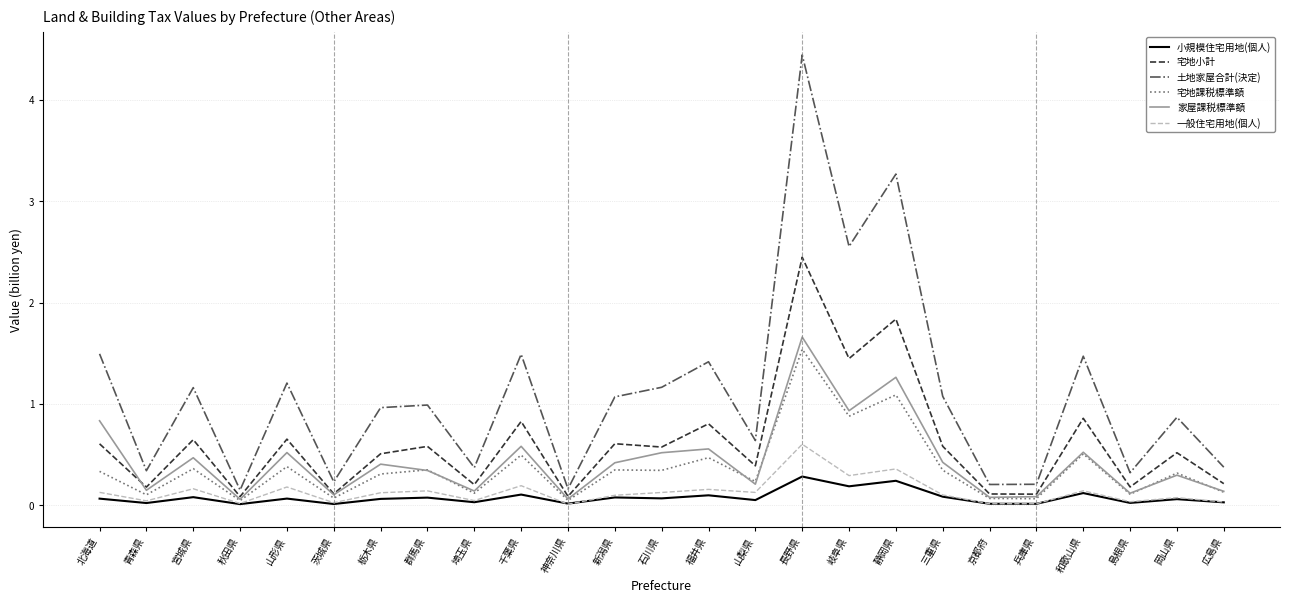

The 一般住宅用地(個人) series shows 0.0 at 茨城県. True or false?

True